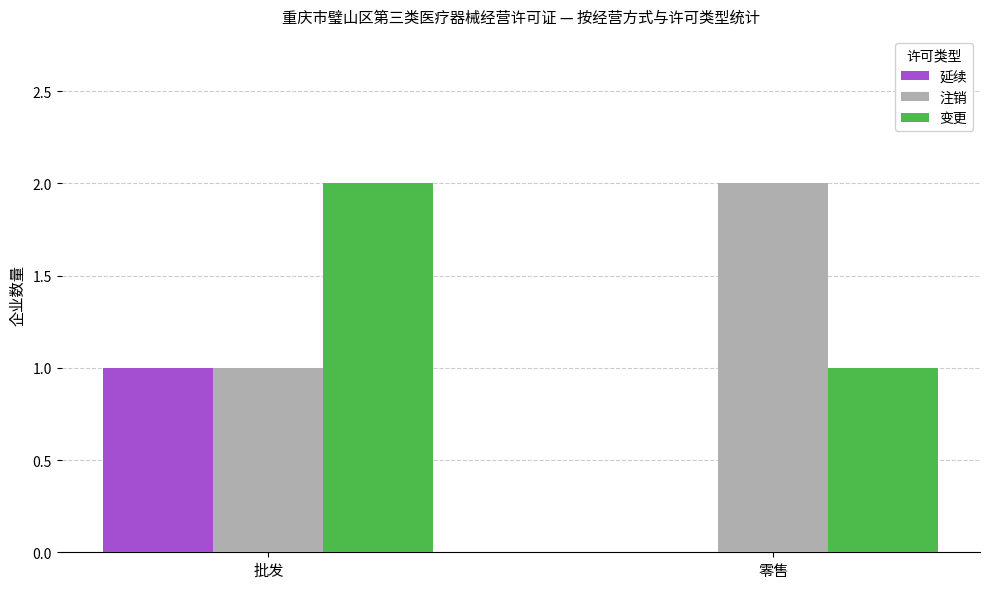

What is the difference between the 变更 values at 零售 and 批发?

1